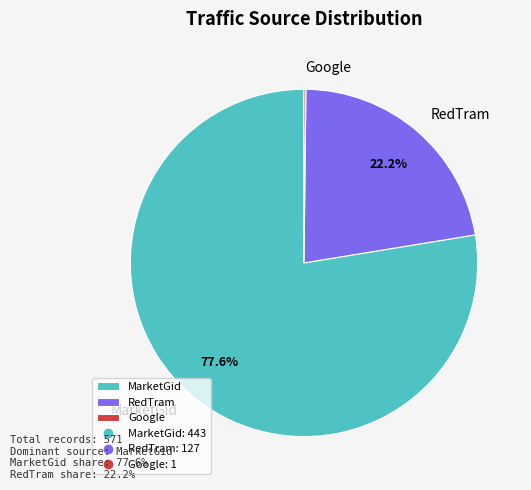

Which category has the biggest portion of the pie?

MarketGid